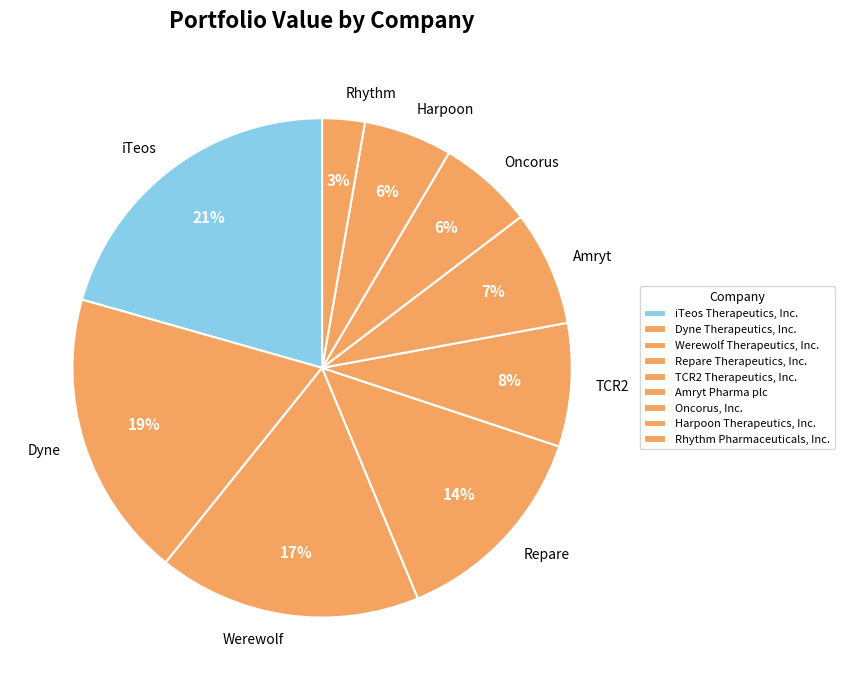

True or false: Amryt Pharma plc accounts for 7% of the total.

True